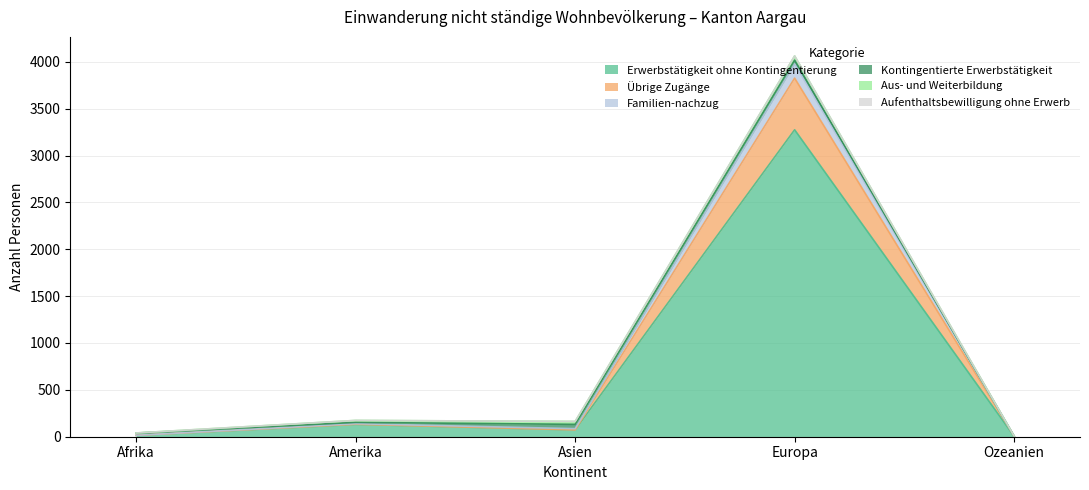

Where is the first local maximum for Übrige Zugänge?

Amerika